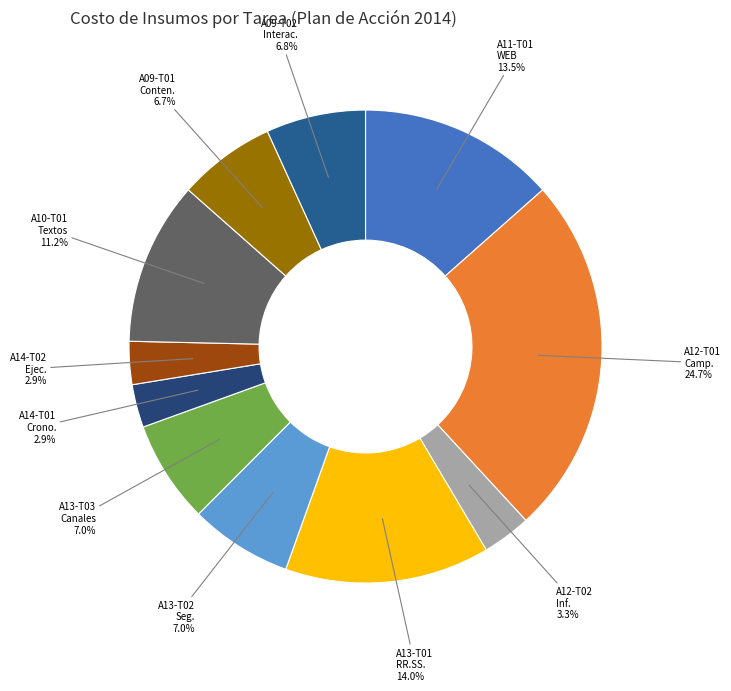

Which has a higher value, A14-T01 Crono. or A13-T03 Canales?

A13-T03 Canales